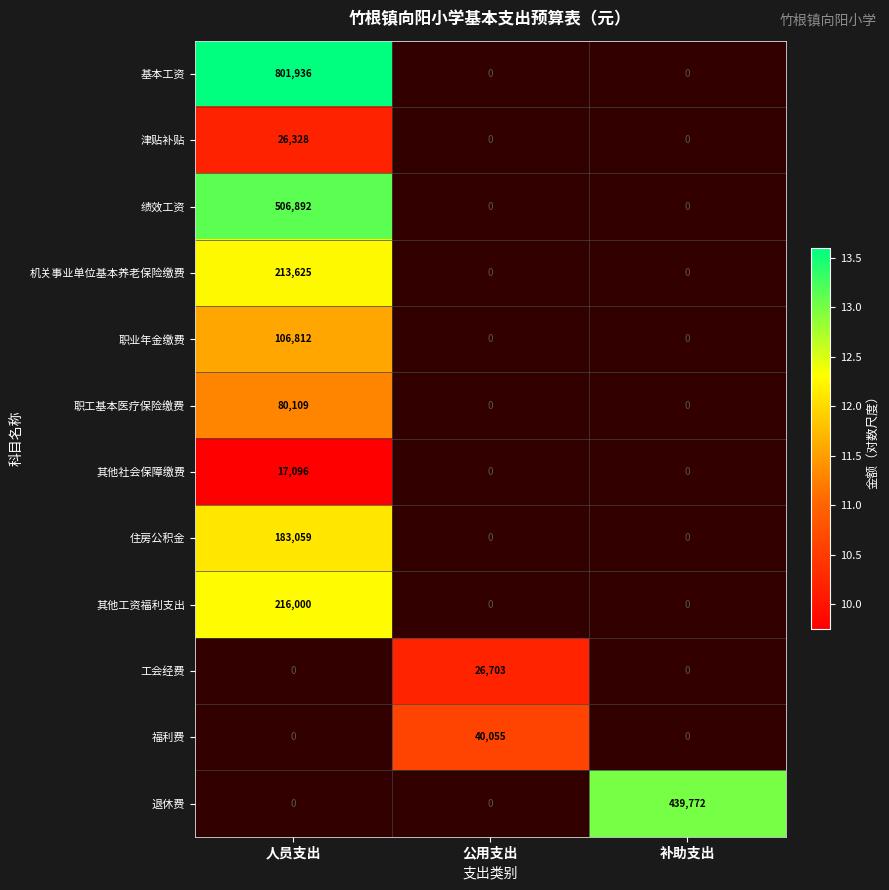

Which has a higher value, 公用支出 or 补助支出?

补助支出